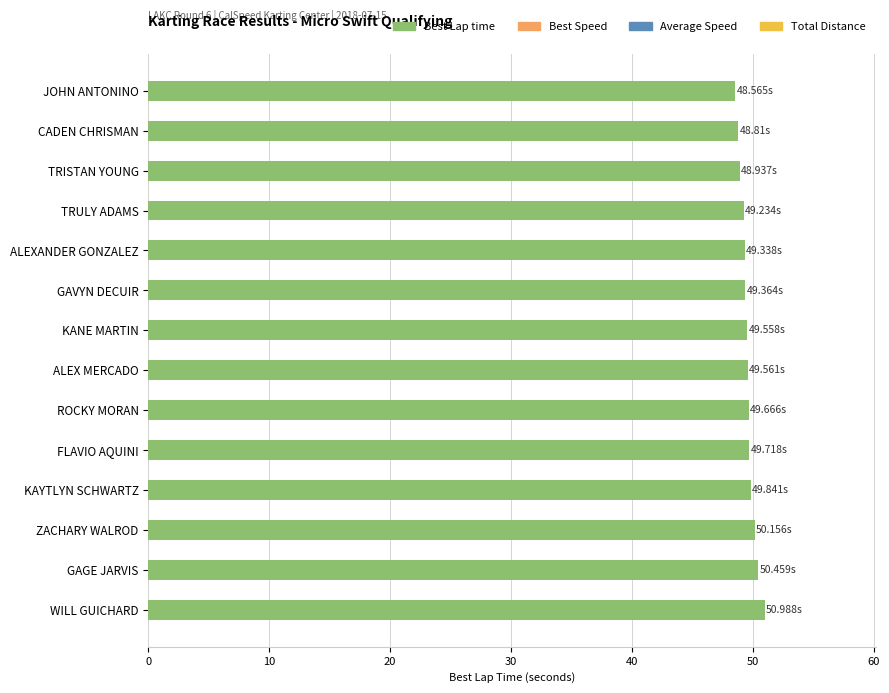

Count the number of data series in this chart.

1